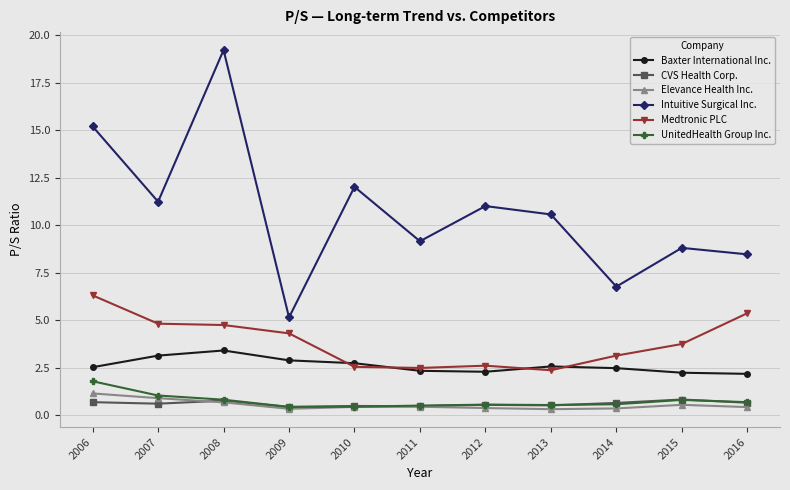

True or false: Intuitive Surgical Inc. has a value of 9.2 at 2011.

True